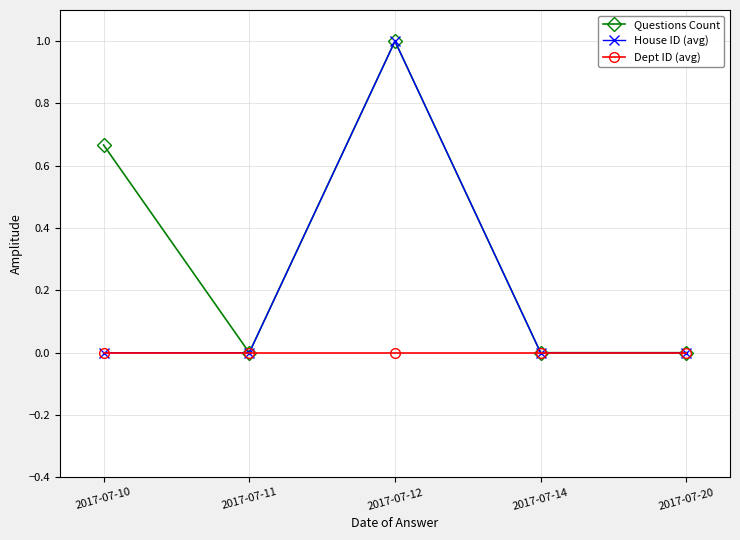

How many series are shown in this chart?

3